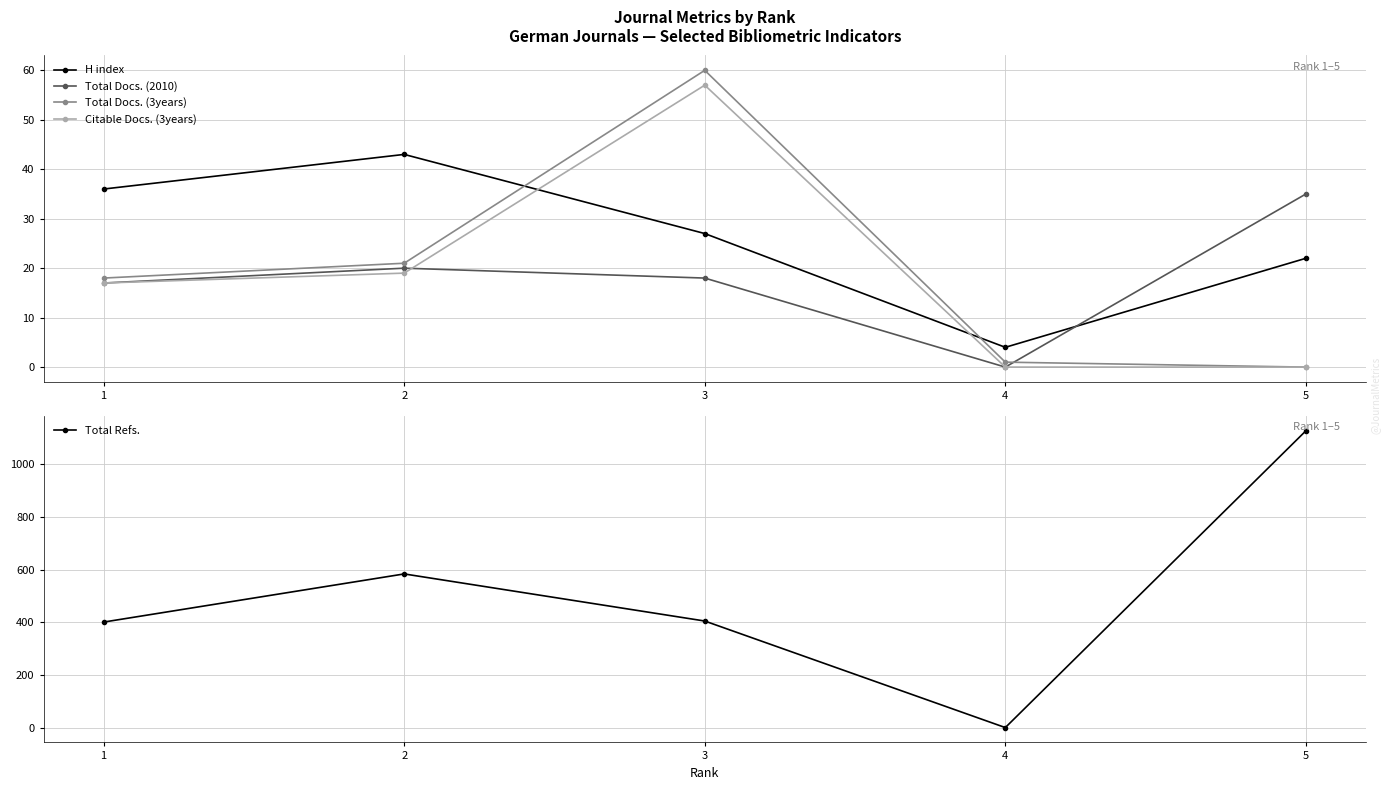

What is the highest value of the Total Refs. series?

1128